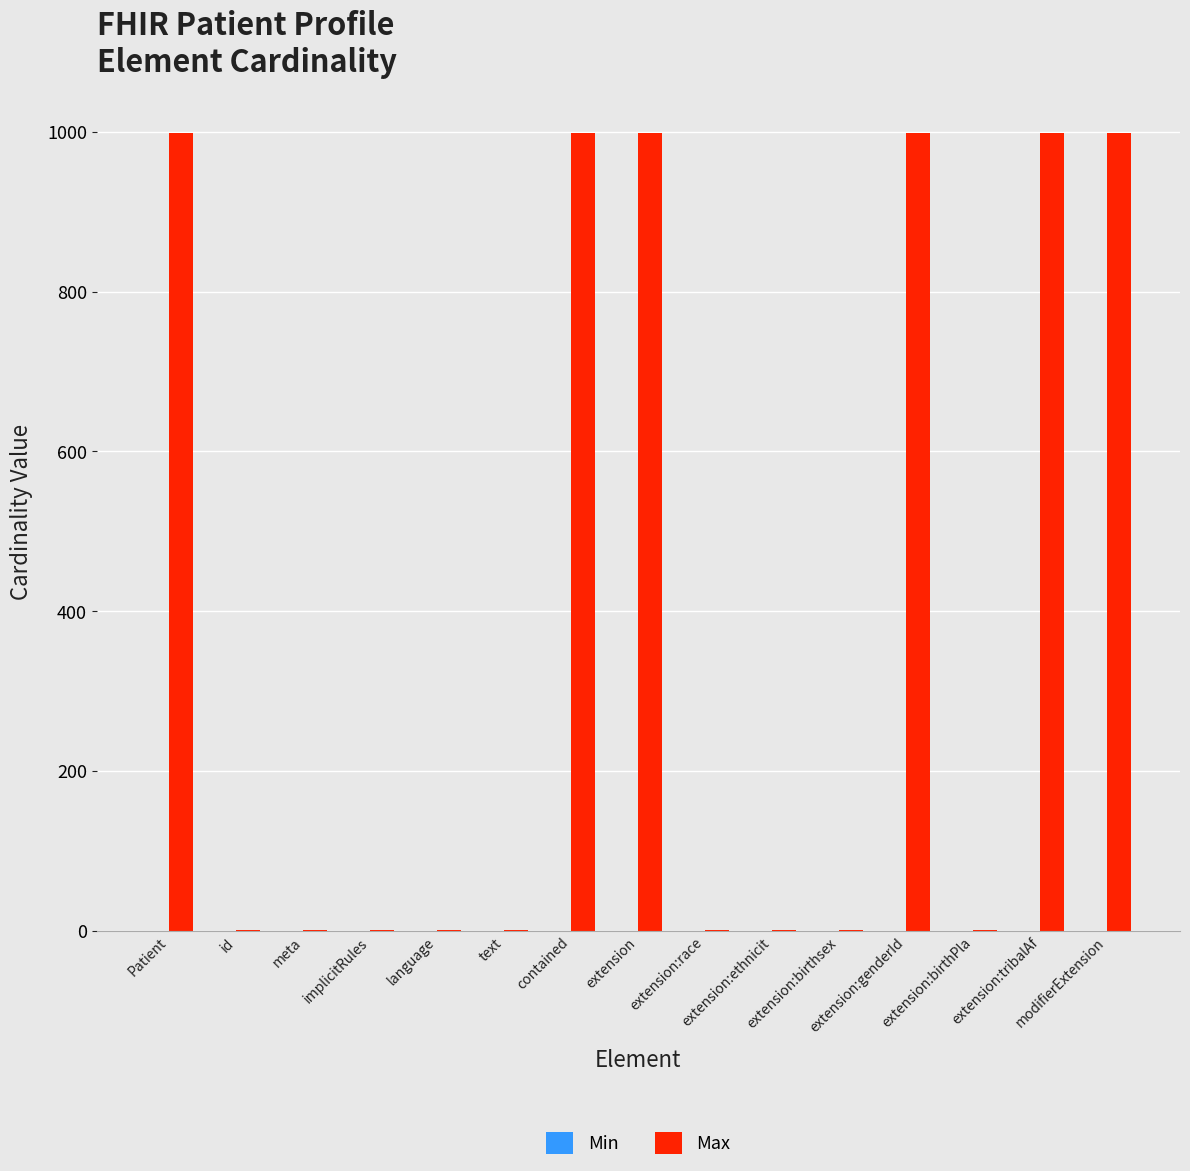

What is the maximum value shown in the chart?

999